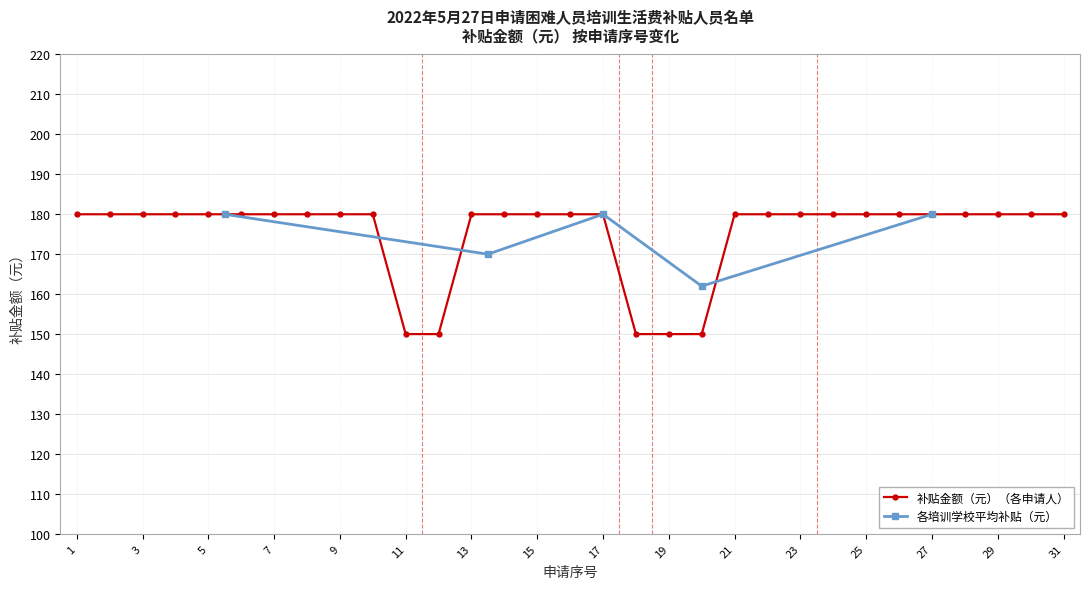

What is the sum of the values at 31 and 12?

330